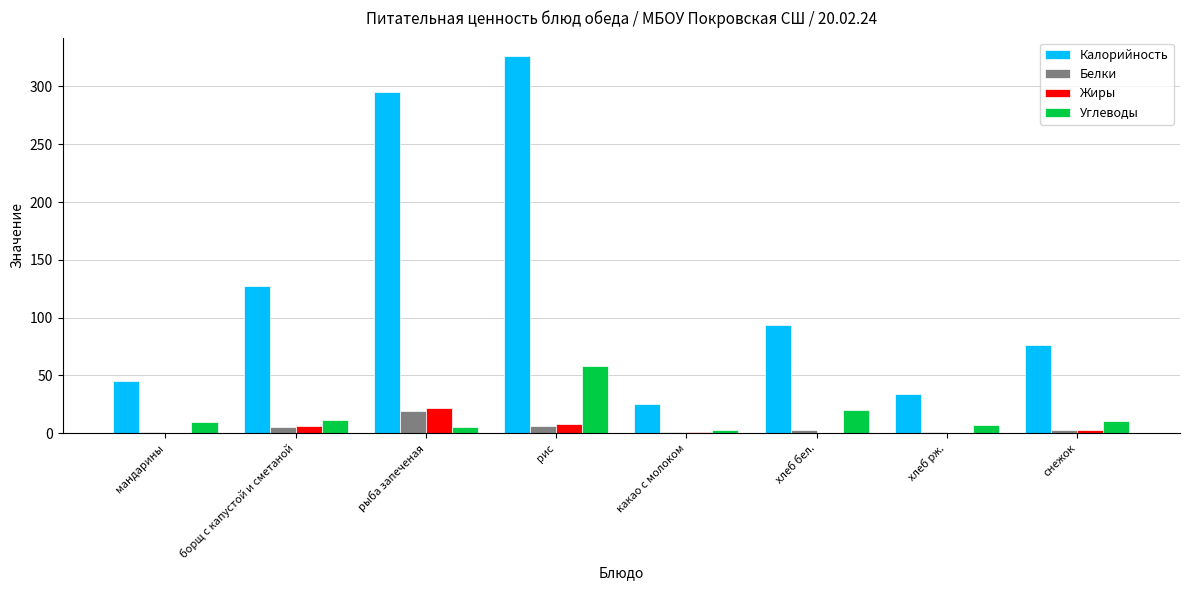

The Калорийность series shows 25.1 at какао с молоком. True or false?

True